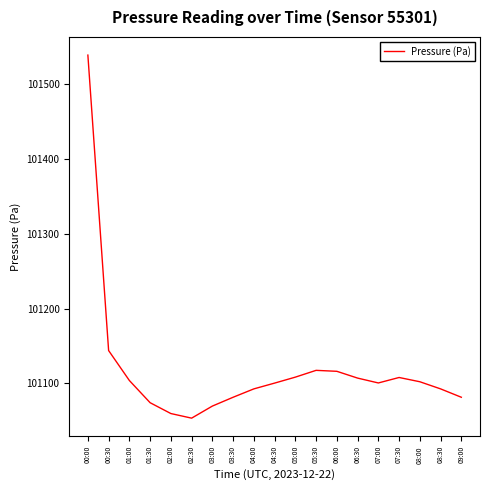

The value at 01:30 is 101074.2. True or false?

True